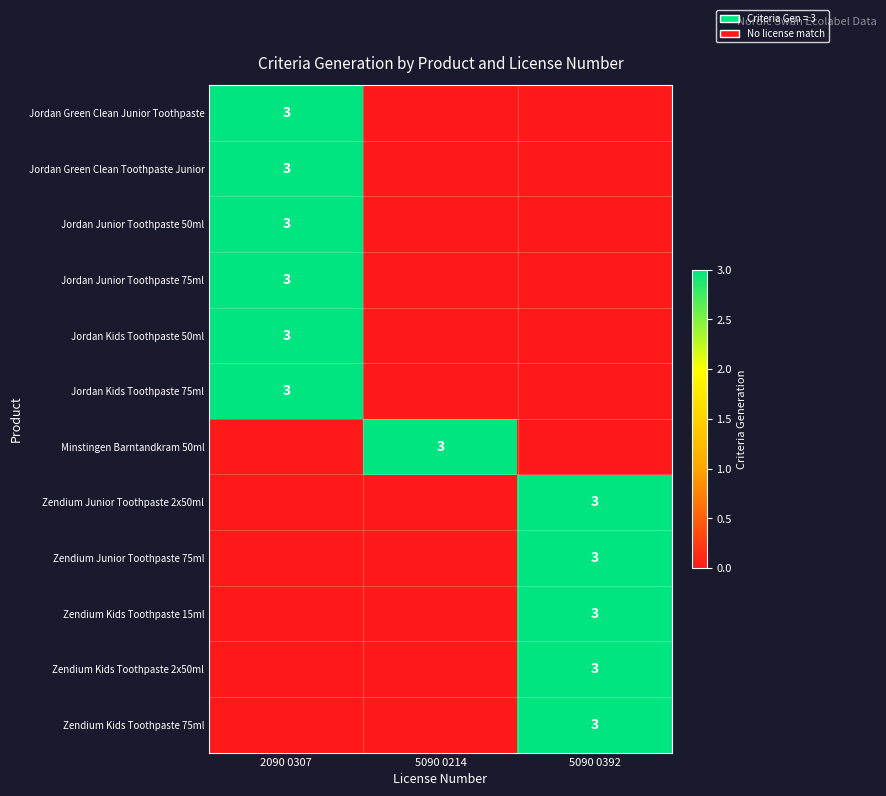

What is the total value across all series at 2090 0307?

18